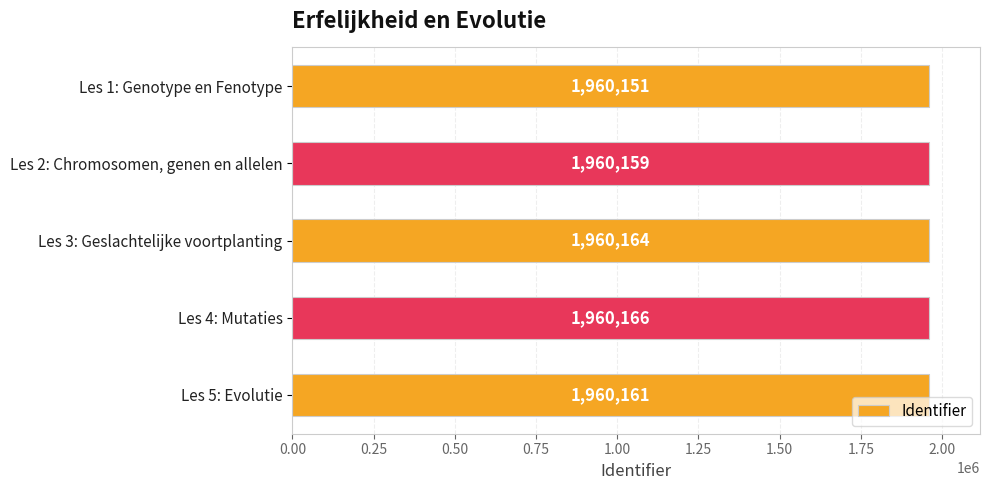

Reading top to bottom, transcribe all the data shown in this chart.

Les 1: Genotype en Fenotype=1960151	Les 2: Chromosomen, genen en allelen=1960159	Les 3: Geslachtelijke voortplanting=1960164	Les 4: Mutaties=1960166	Les 5: Evolutie=1960161